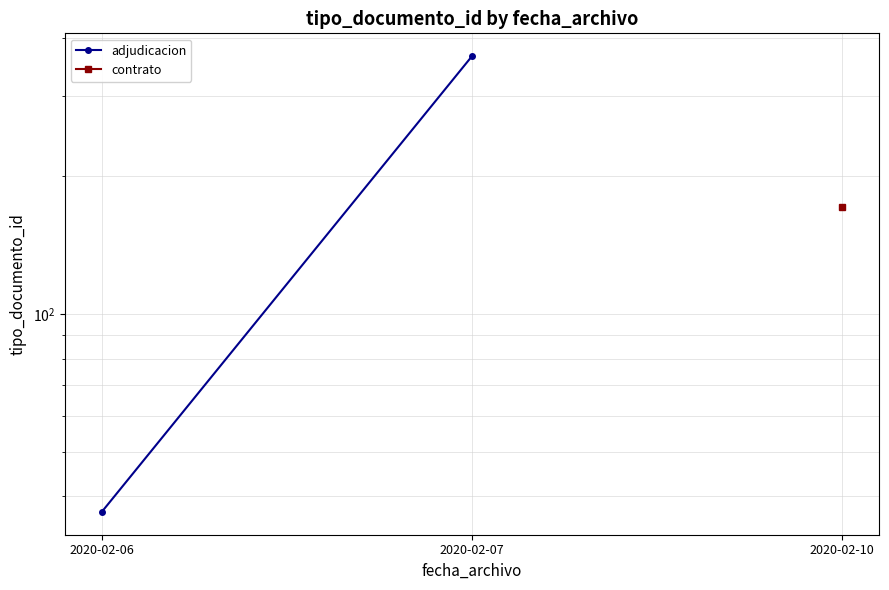

Is it true that the value at 2020-02-06 is 37?

True